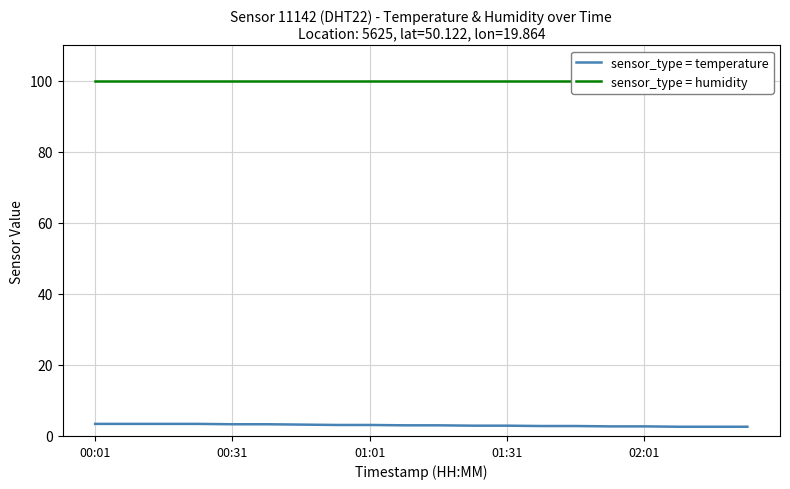

True or false: sensor_type = temperature and sensor_type = humidity cross at least once.

False